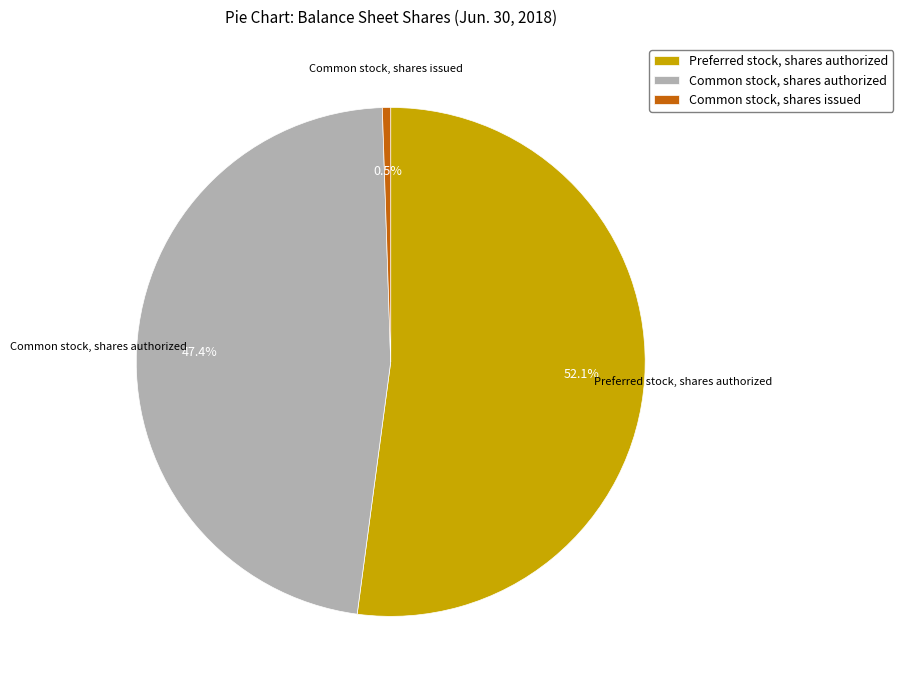

What percentage is NOT represented by Common stock, shares issued?

99.5%